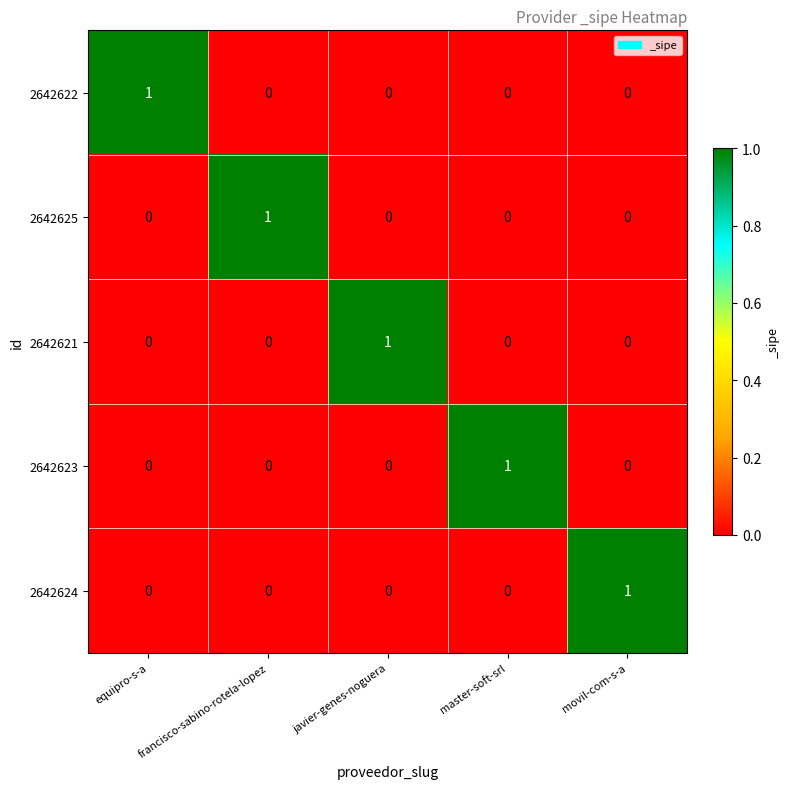

At how many categories does at least one series exceed 0?

5